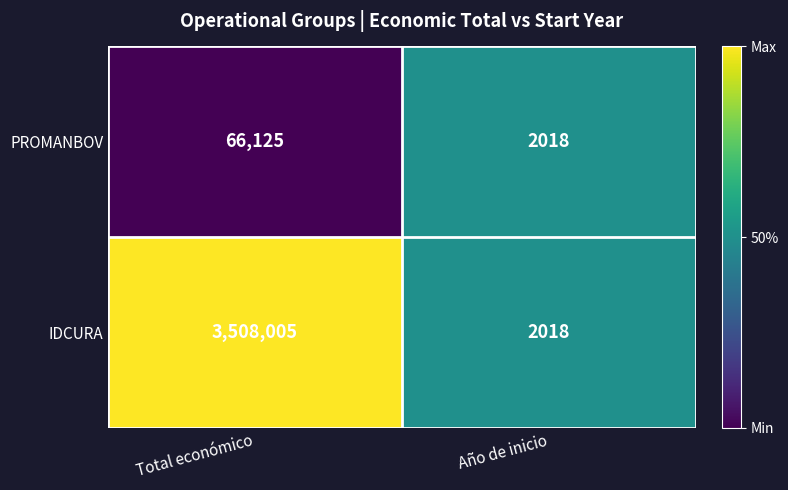

Where is IDCURA nearest to the value 1755011?

Año de inicio